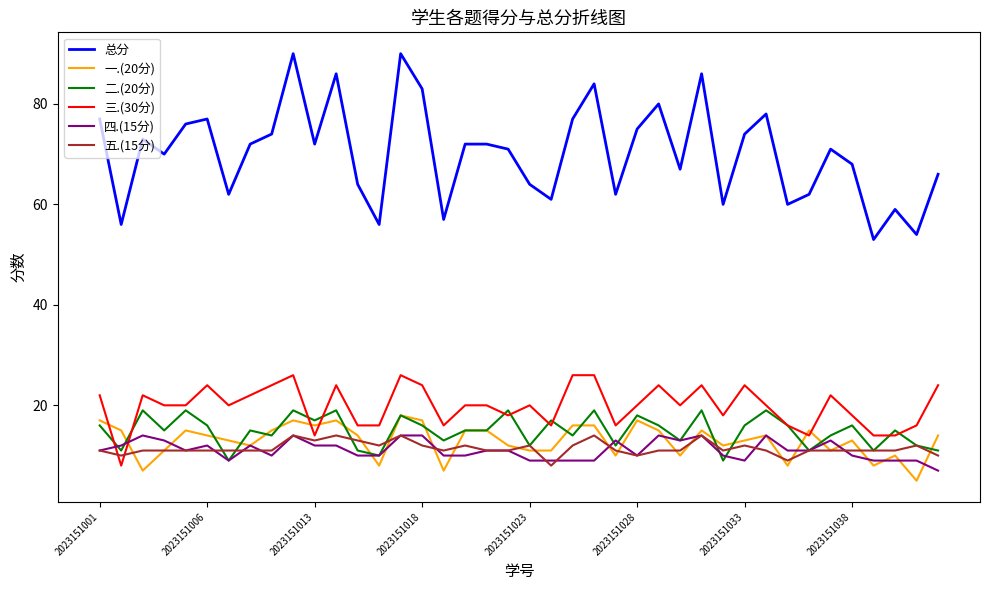

Count the 二.(20分) values in the range 12 to 18.

24